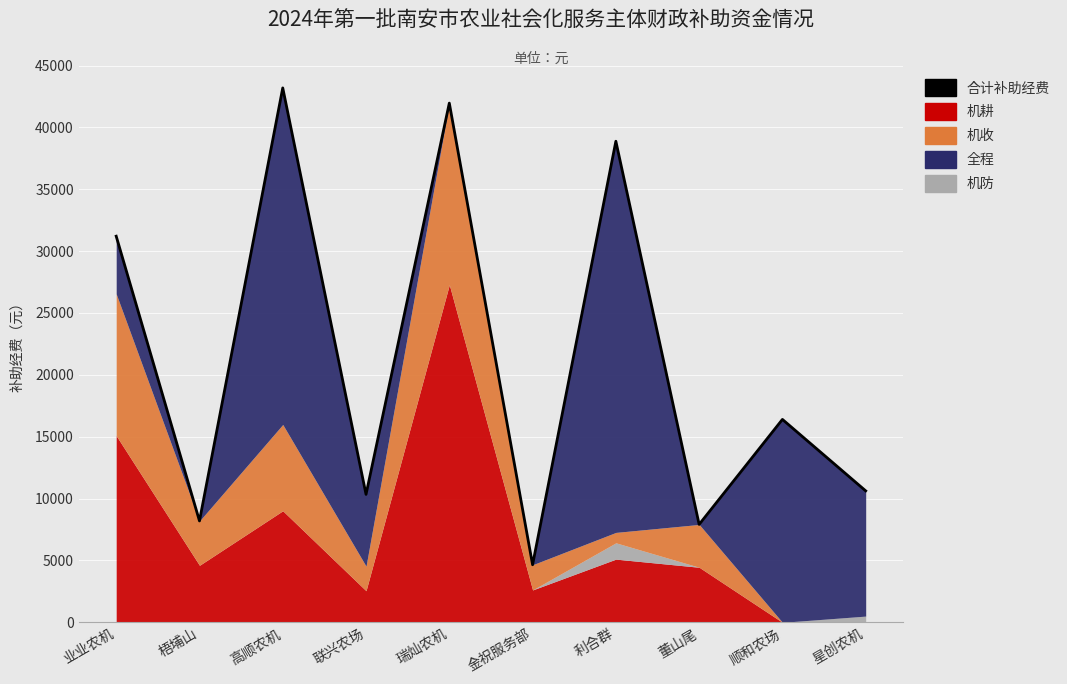

Reading left to right, extract all data points from this chart.

业业农机=31206	梧埔山=8194	高顺农机=43189	联兴农场=10339	瑞灿农机=41961	金祝服务部=4652	利合群=38879	董山尾=7911	顺和农场=16399	星创农机=10624